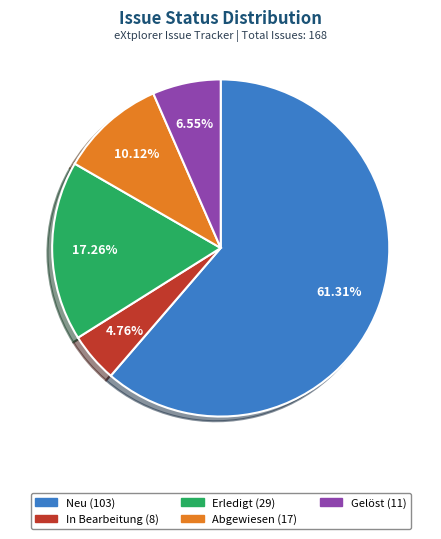

Which category has the biggest portion of the pie?

Neu